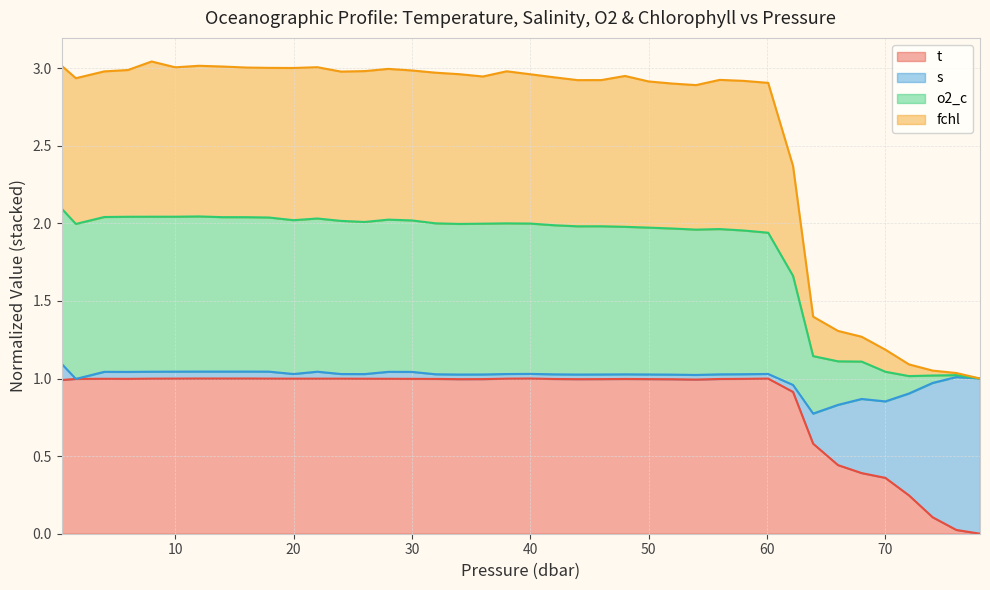

What are all the series names shown in the legend?

t, s, o2_c, fchl